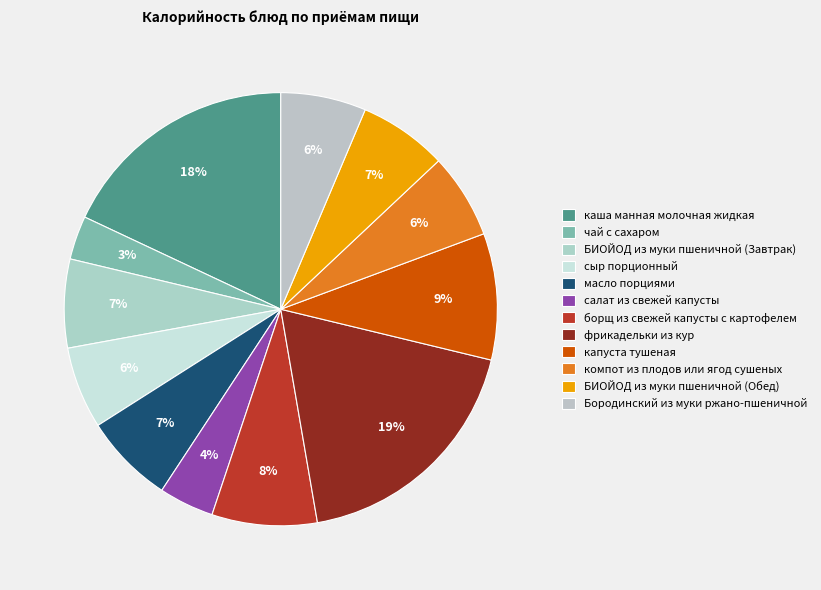

How many slices are in this pie chart?

12